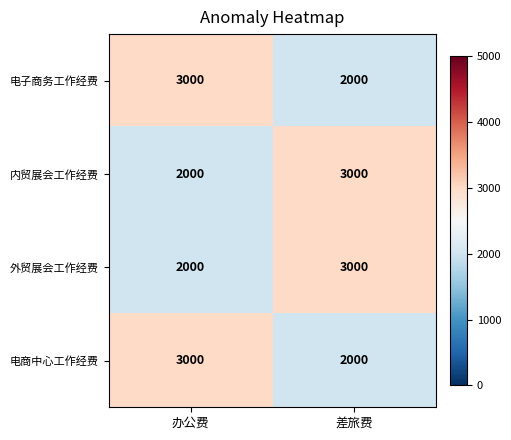

Reading right to left, transcribe all the data shown in this chart.

电子商务工作经费: 差旅费=2000	办公费=3000
内贸展会工作经费: 差旅费=3000	办公费=2000
外贸展会工作经费: 差旅费=3000	办公费=2000
电商中心工作经费: 差旅费=2000	办公费=3000